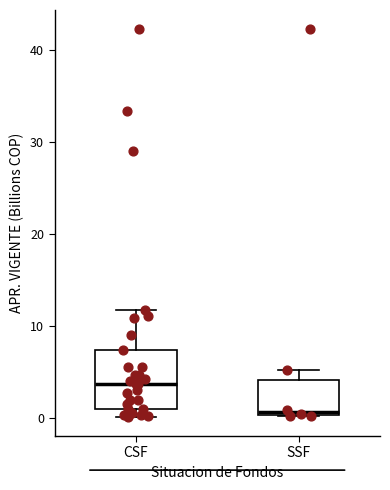

Reading left to right, read every box against the y-axis: the position of its median line, the range the box covers, and the ends of its whiskers. The values are not printed on the chart, so give them approximately, as read against the axis.

CSF: median 4, box 1 to 7, whiskers 0 to 12
SSF: median 1, box 0 to 4, whiskers 0 to 5